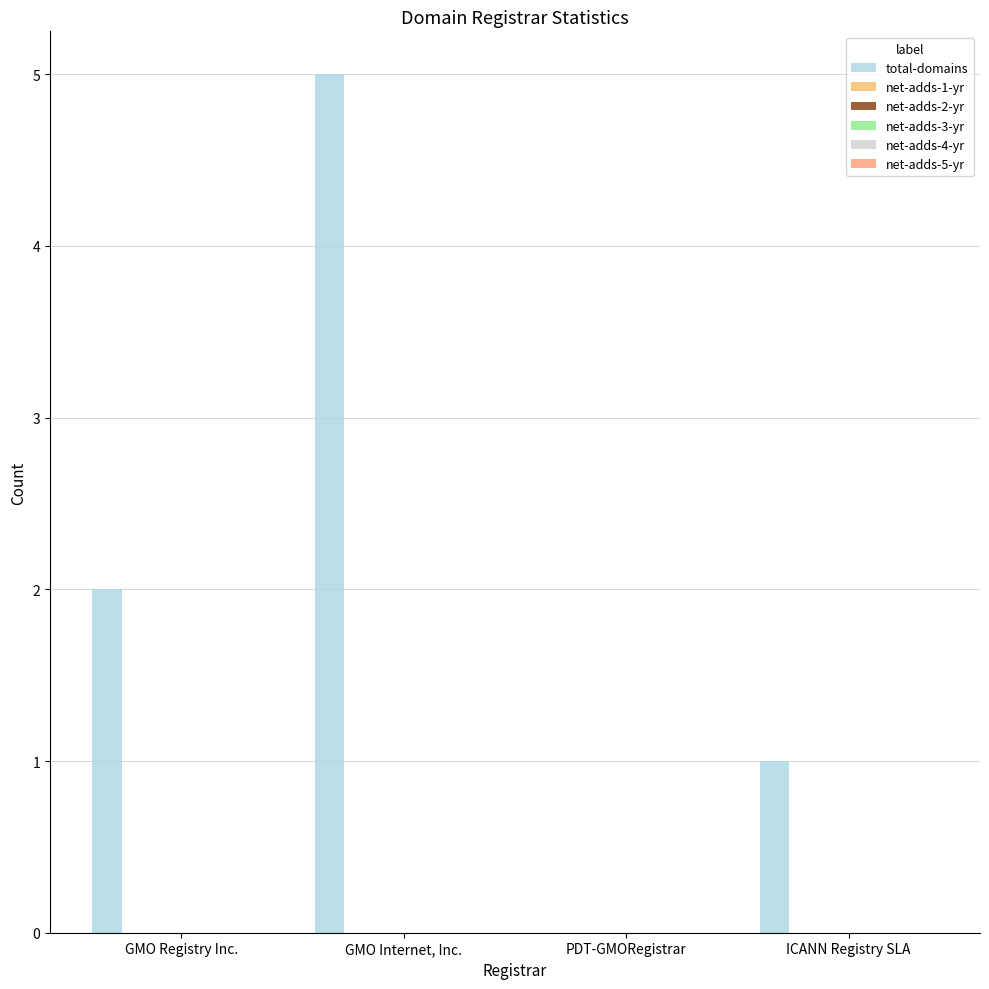

How many distinct data groups are displayed?

1